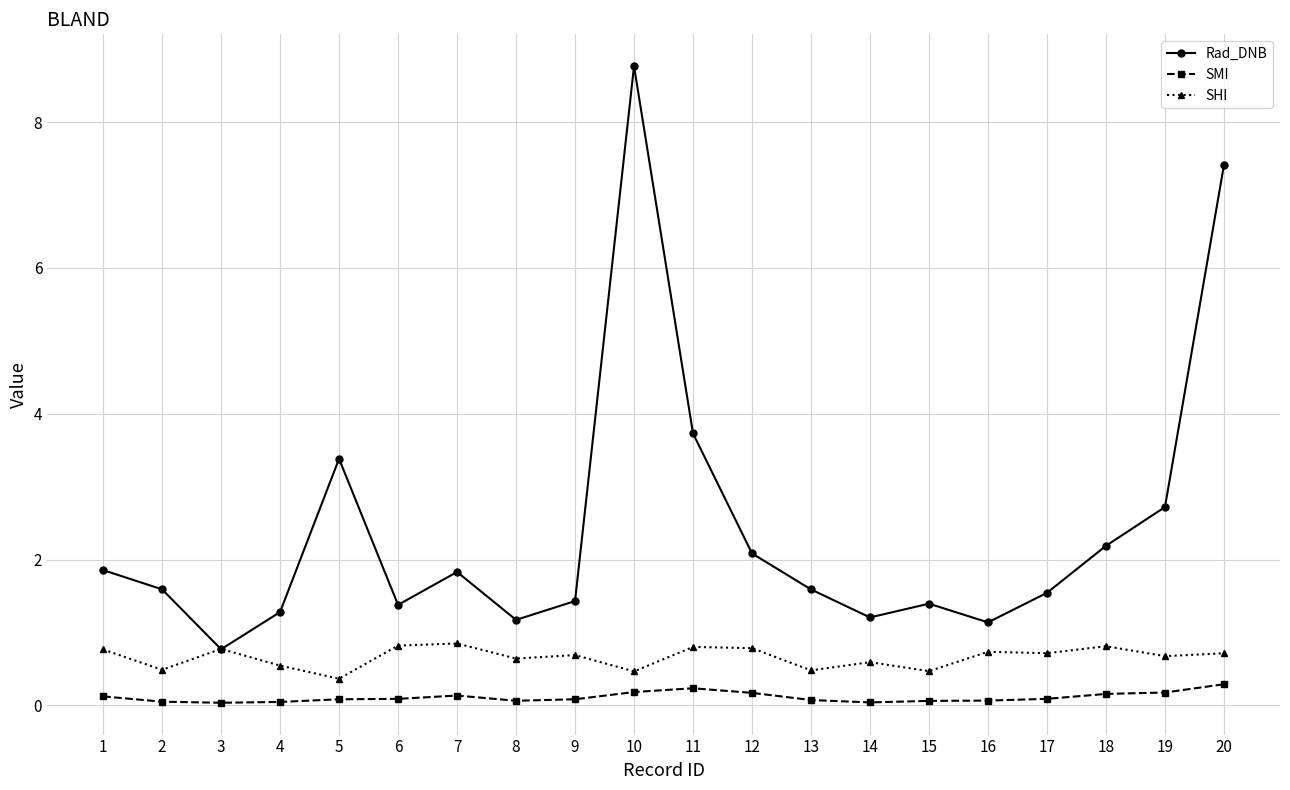

Where do Rad_DNB and SHI first cross each other?

2 and 3